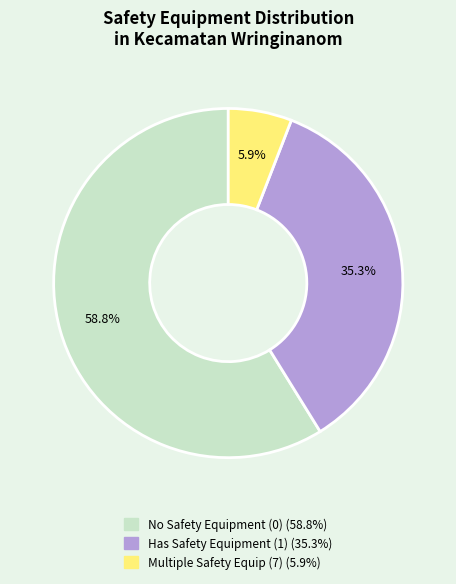

Does any single category account for the majority?

Yes